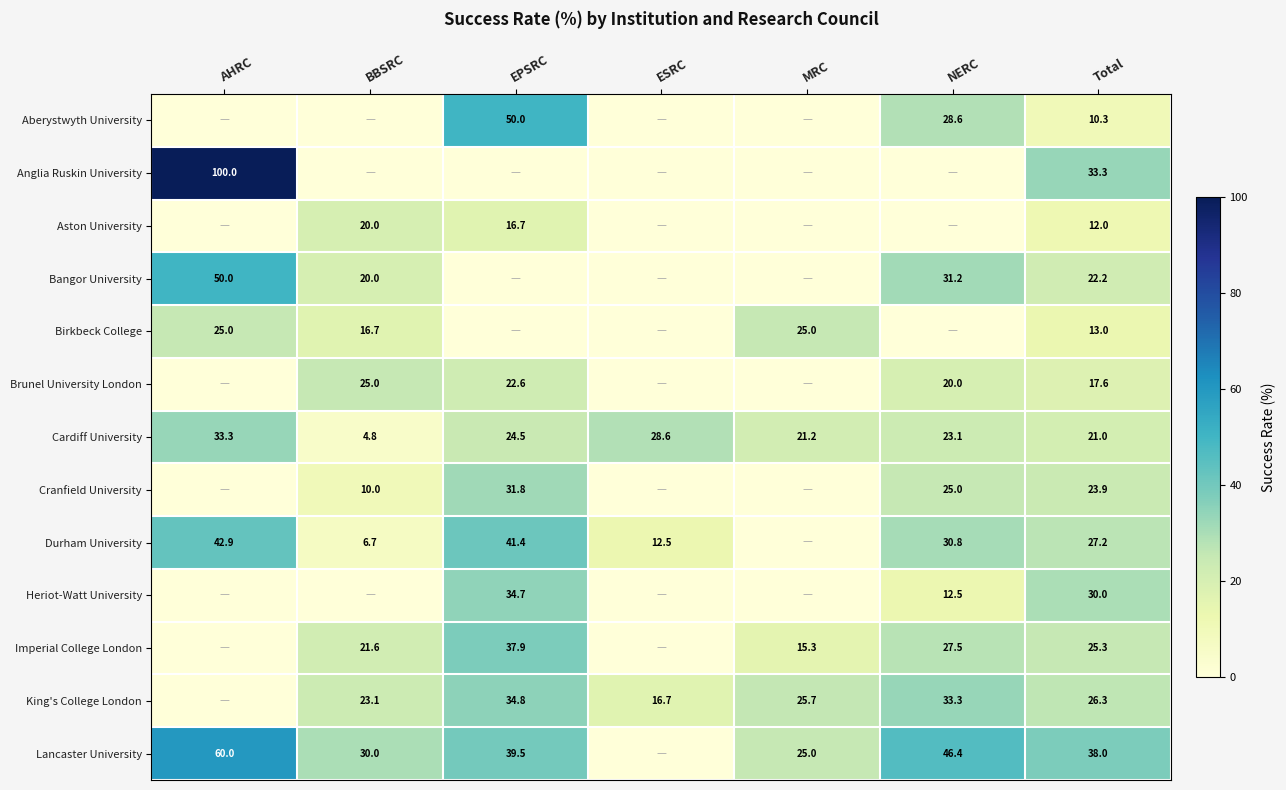

Is it true that Heriot-Watt University equals 12.5 at NERC?

True